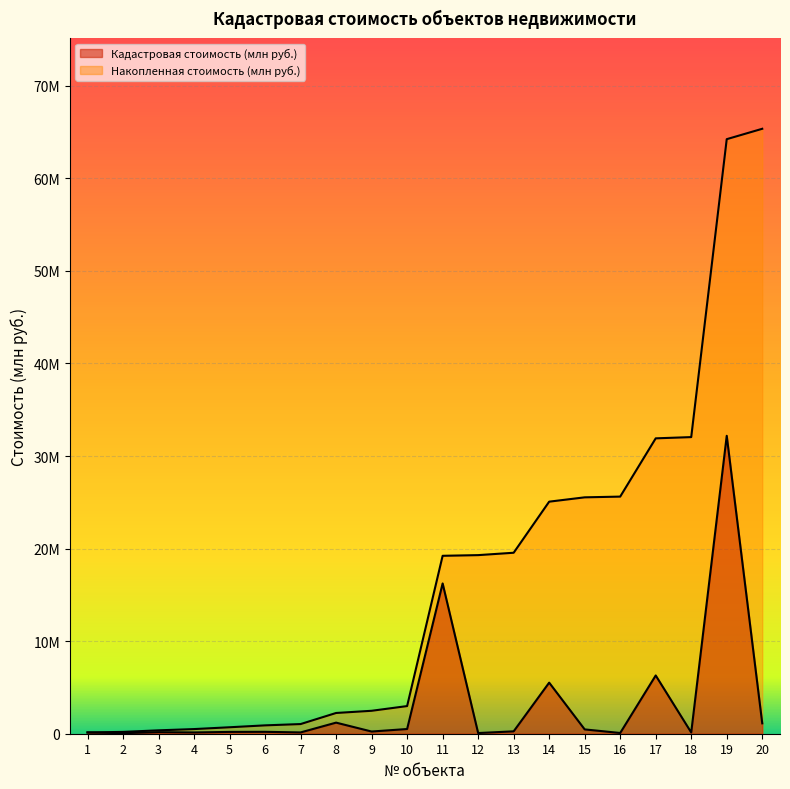

What is the minimum value for Накопленная стоимость (млн руб.)?

0.1